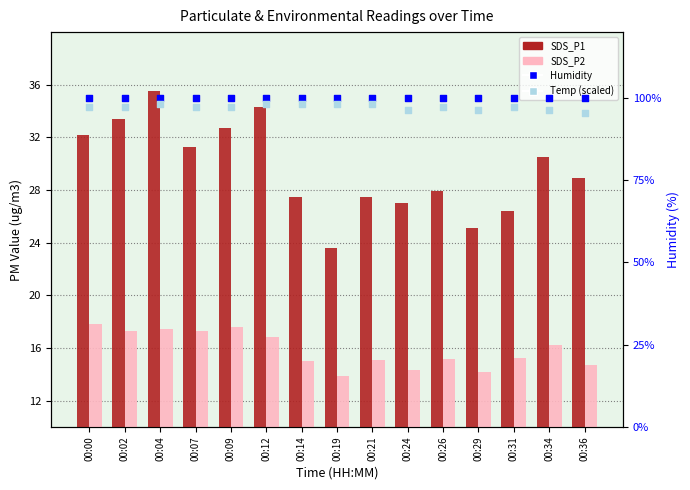

What are all the series names shown in the legend?

SDS_P1, SDS_P2, Humidity, Temp (scaled)